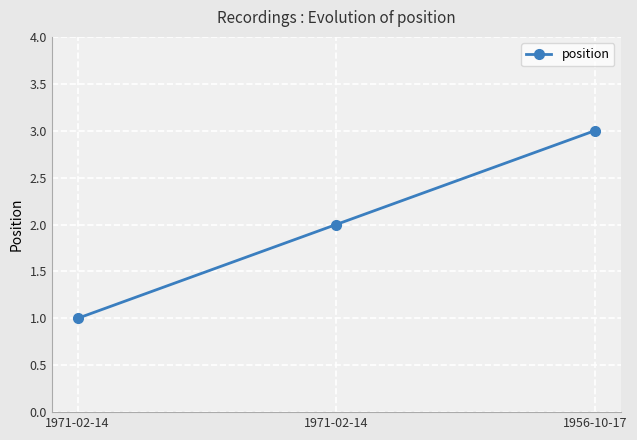

How many values are below 2?

1